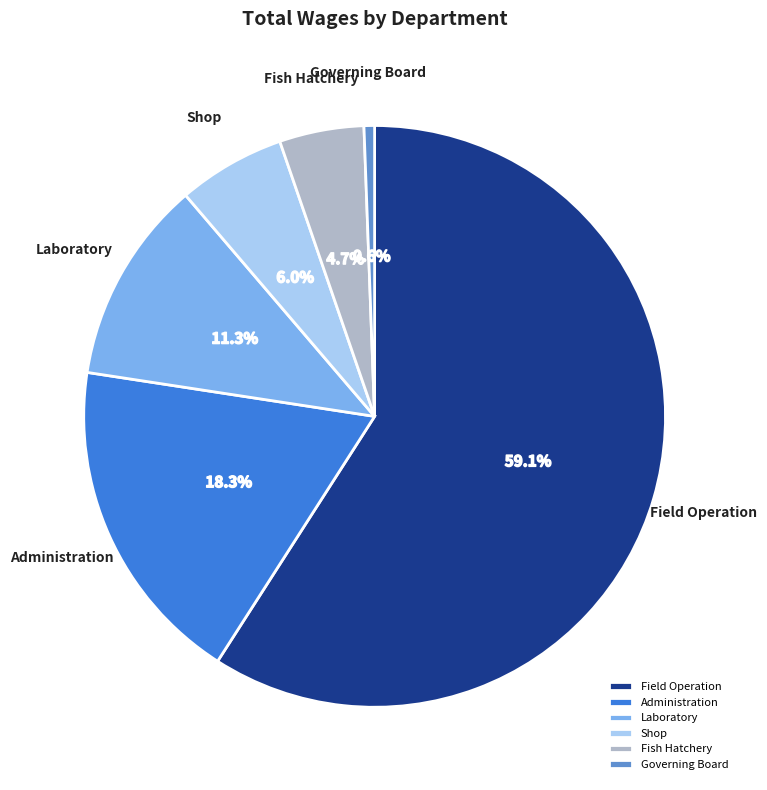

What is the majority slice?

Field Operation